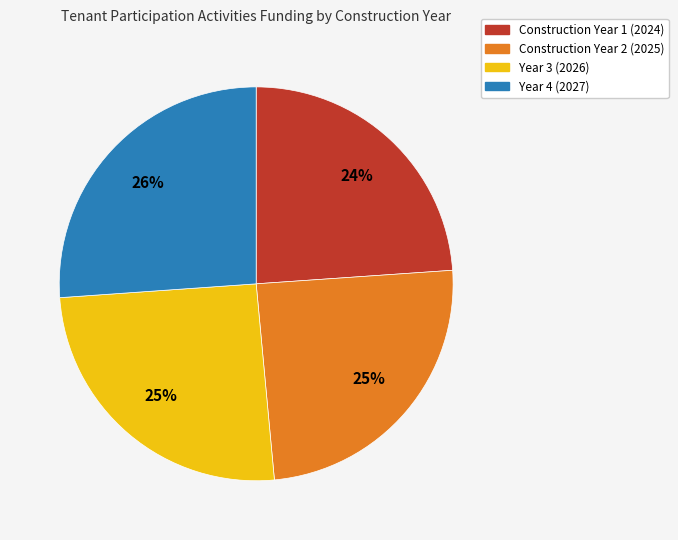

True or false: Year 3 accounts for 31% of the total.

False